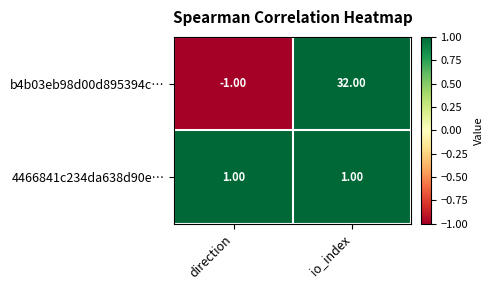

What is the difference between the highest and lowest values at direction?

2